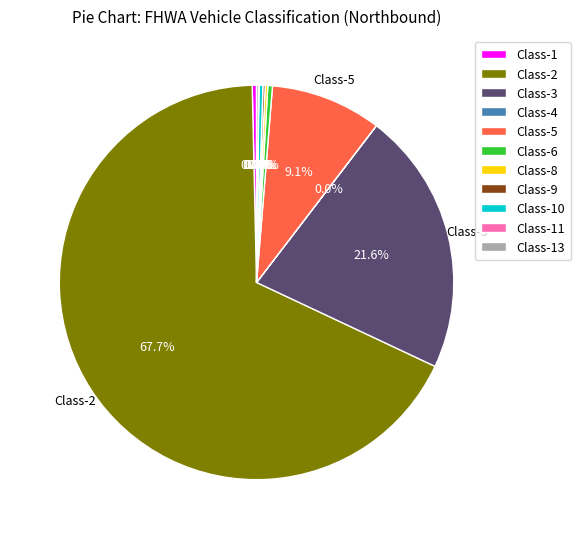

To the nearest percent, what percentage of the pie is Class-2?

68%